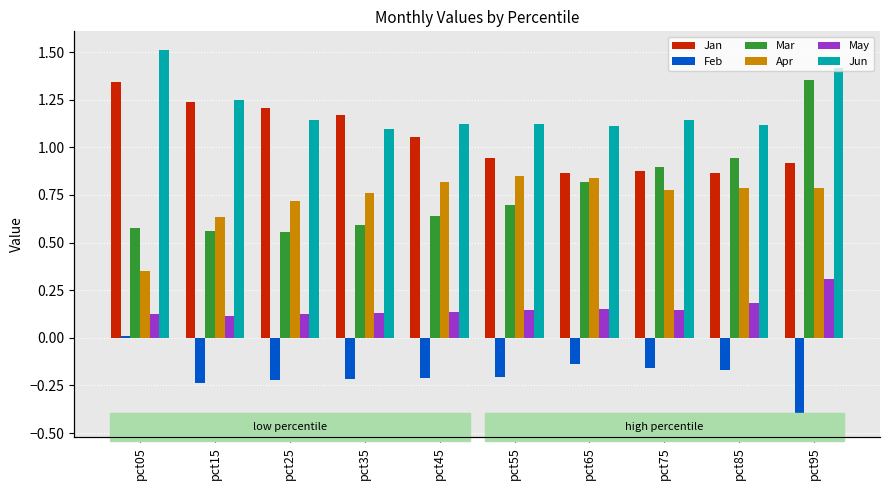

How many data points does each series have?

10